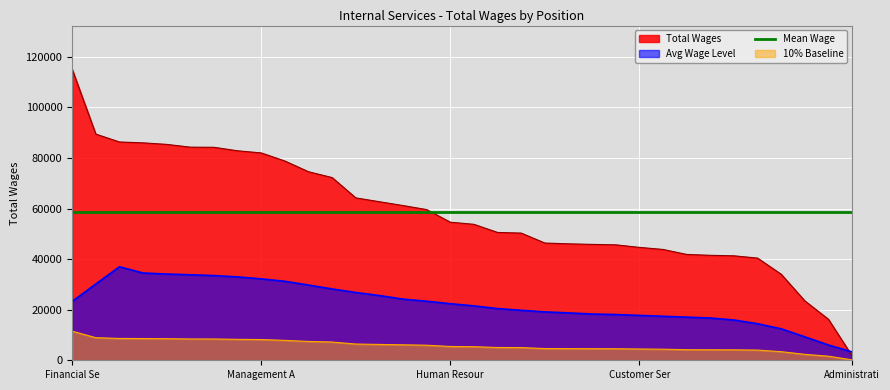

What is the change in value from Supervising Budget Analyst to Finance Technician?

-32570